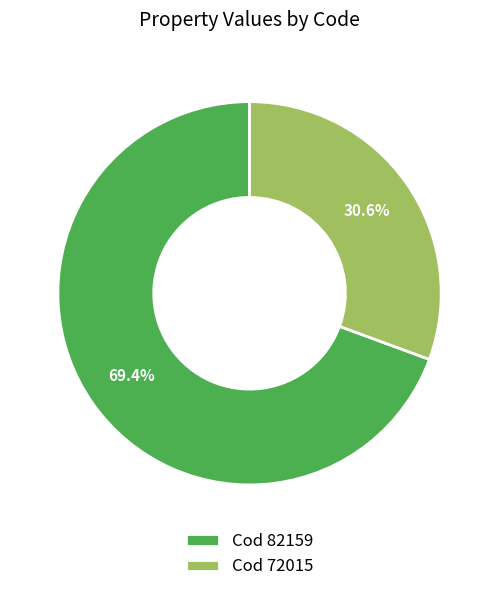

Which has a higher value, Cod 82159 or Cod 72015?

Cod 82159